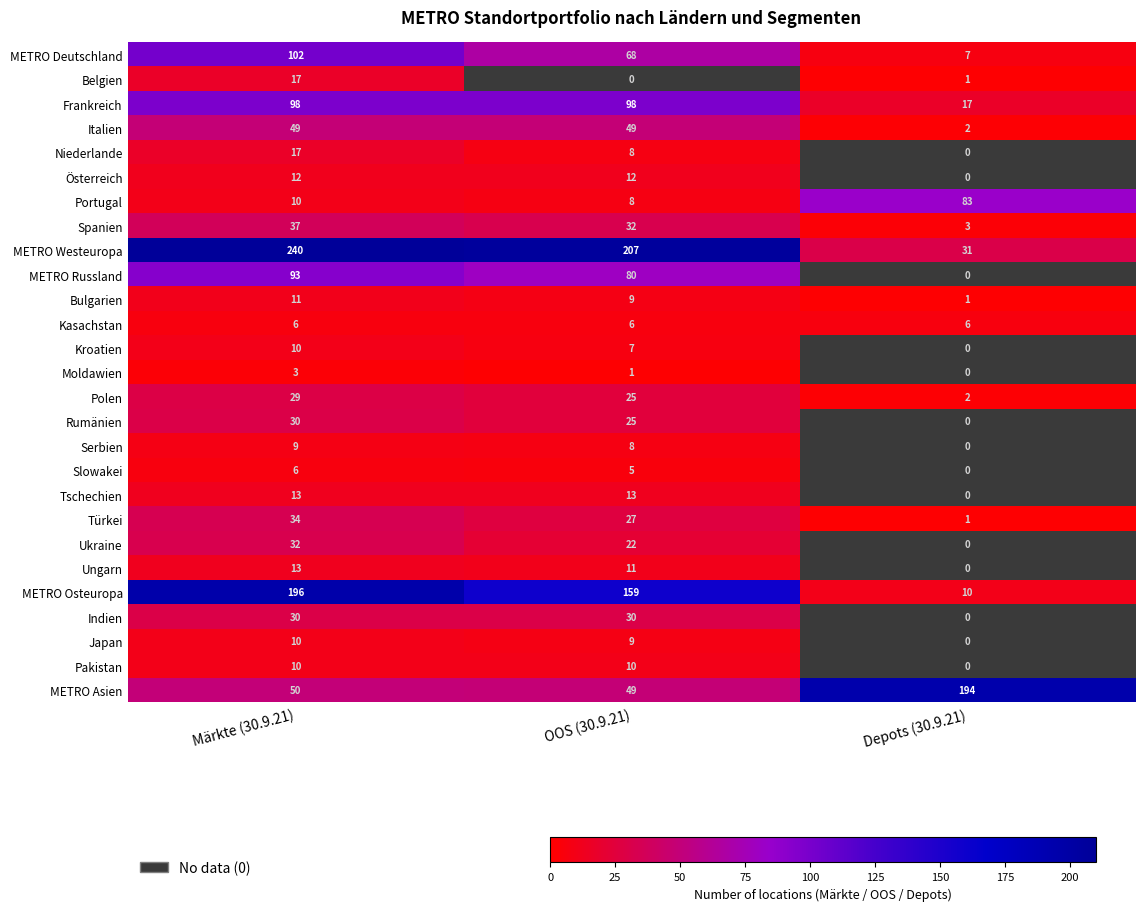

Rank the categories by Ukraine value from highest to lowest.

Märkte (30.9.21), OOS (30.9.21), Depots (30.9.21)